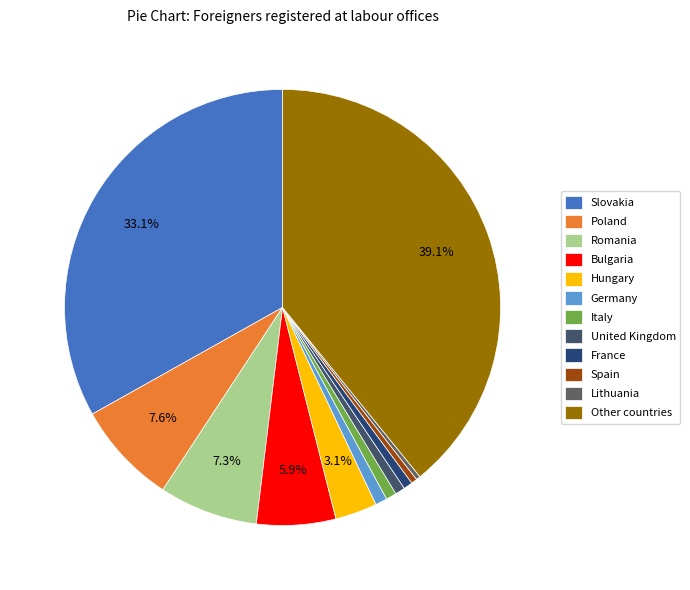

The Romania slice represents 7% of the pie. True or false?

True